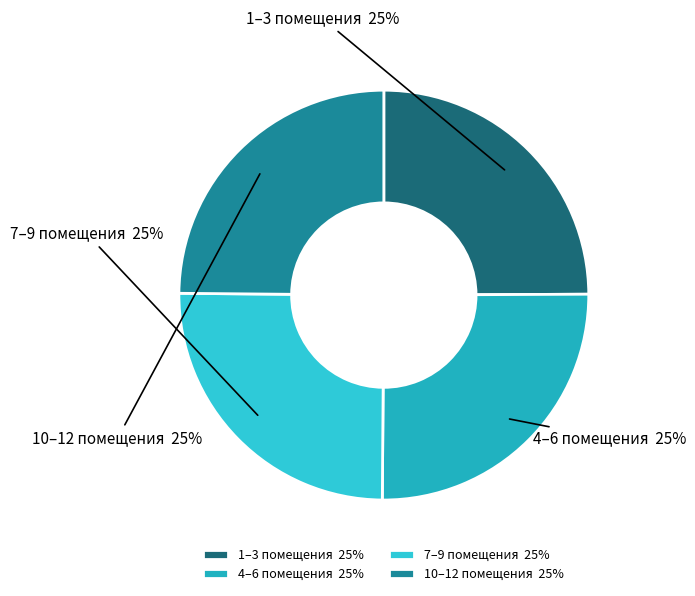

What is the ratio of the value at 1–3 помещения to the value at 4–6 помещения?

1.0